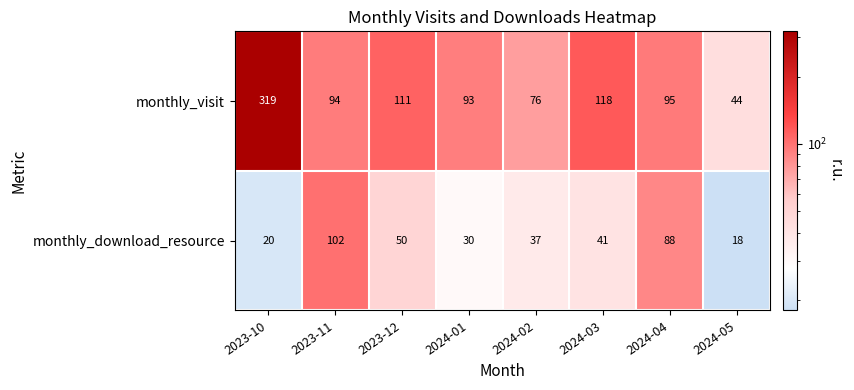

At how many categories does at least one series exceed 219?

1